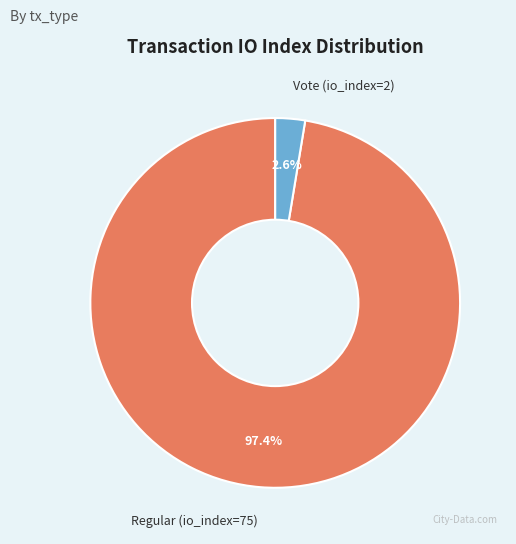

Does Vote (io_index=2) account for over 50% of the chart?

No